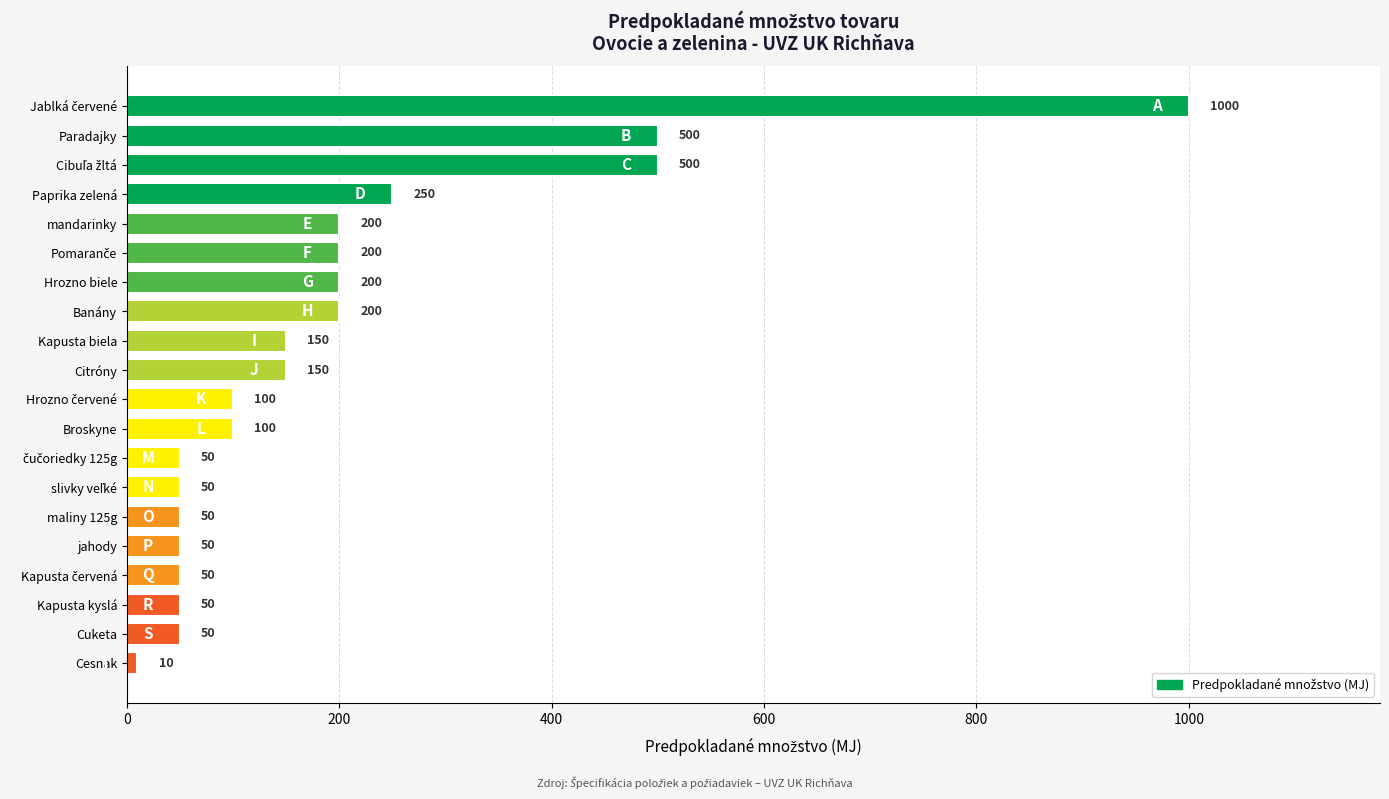

What is the average value?

196